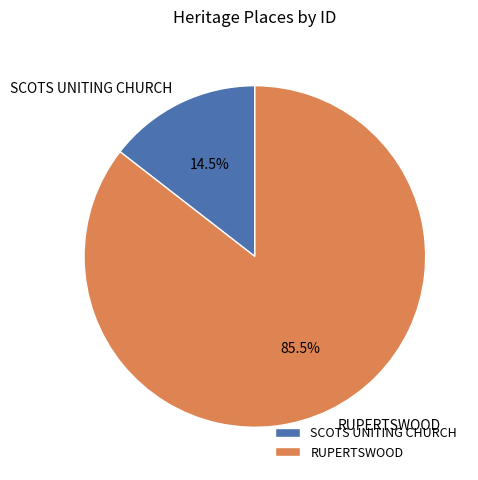

How many slices are in this pie chart?

2